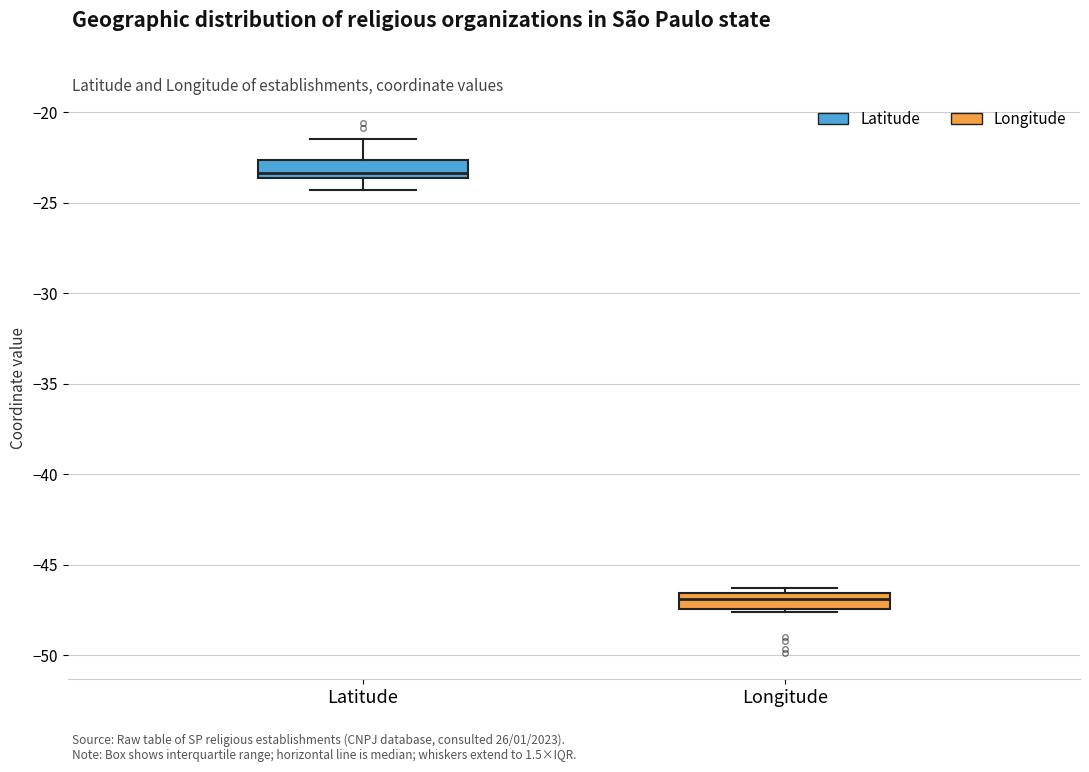

Reading left to right, transcribe this box plot: for each box, give where its median line is, the range the box spans, and where its two whiskers end, as read against the y-axis. The values are not printed on the chart, so give them approximately, as read against the axis.

Latitude: median -23.5 (just above the box's lower edge), box -23.5 to -22.5, whiskers -24.5 to -21.5
Longitude: median -47.0, box -47.5 to -46.5, whiskers -47.5 to -46.5 (just above the box's upper edge)